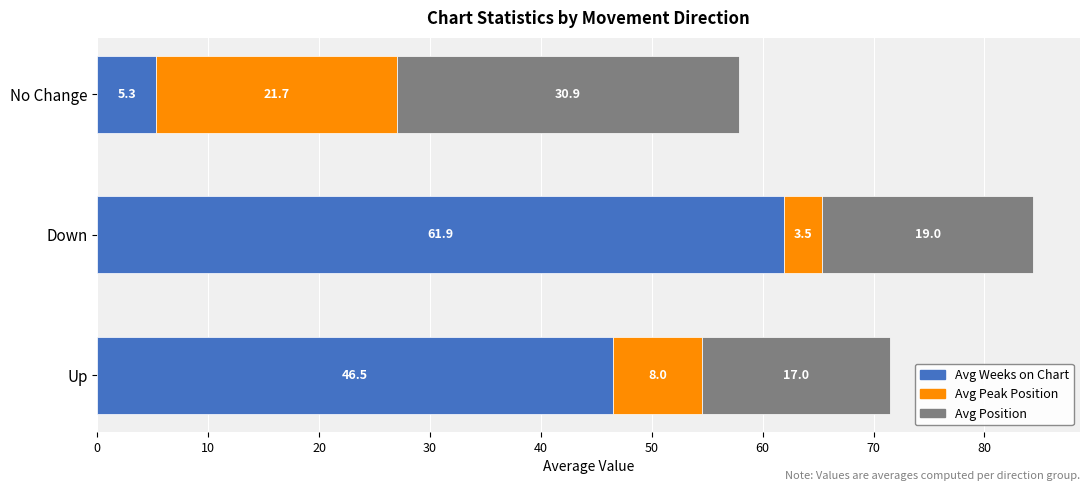

At which label is Avg Weeks on Chart closest to 33?

Up